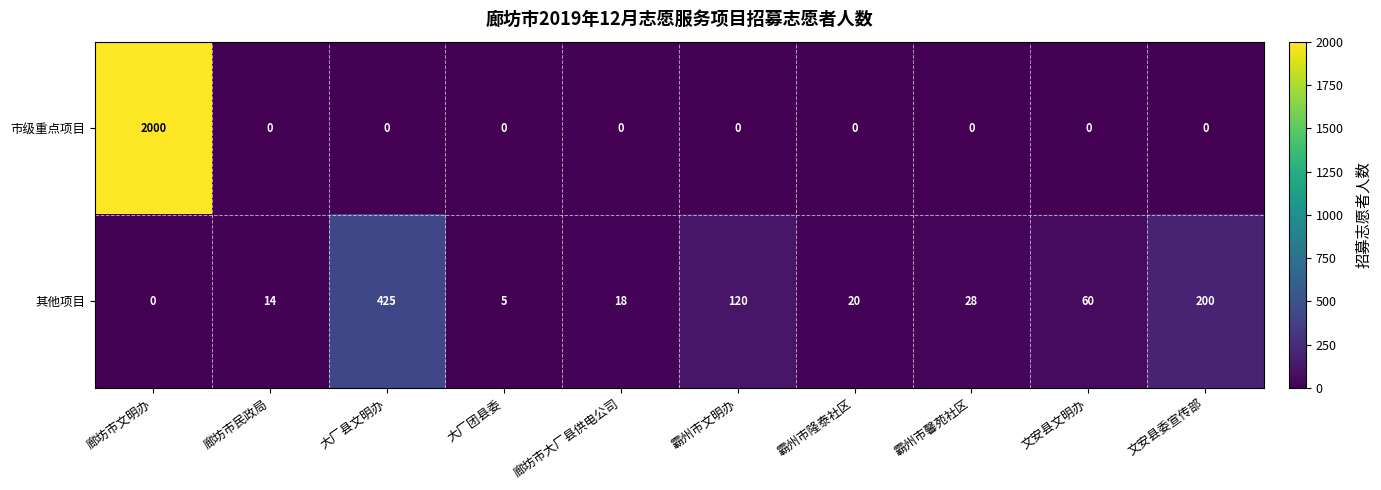

List the series in order of their peak value, highest first.

市级重点项目, 其他项目